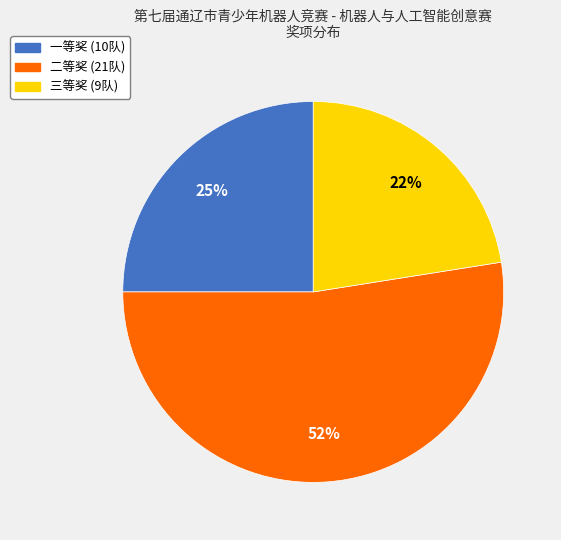

Is it true that 三等奖 is 22% of the pie?

True